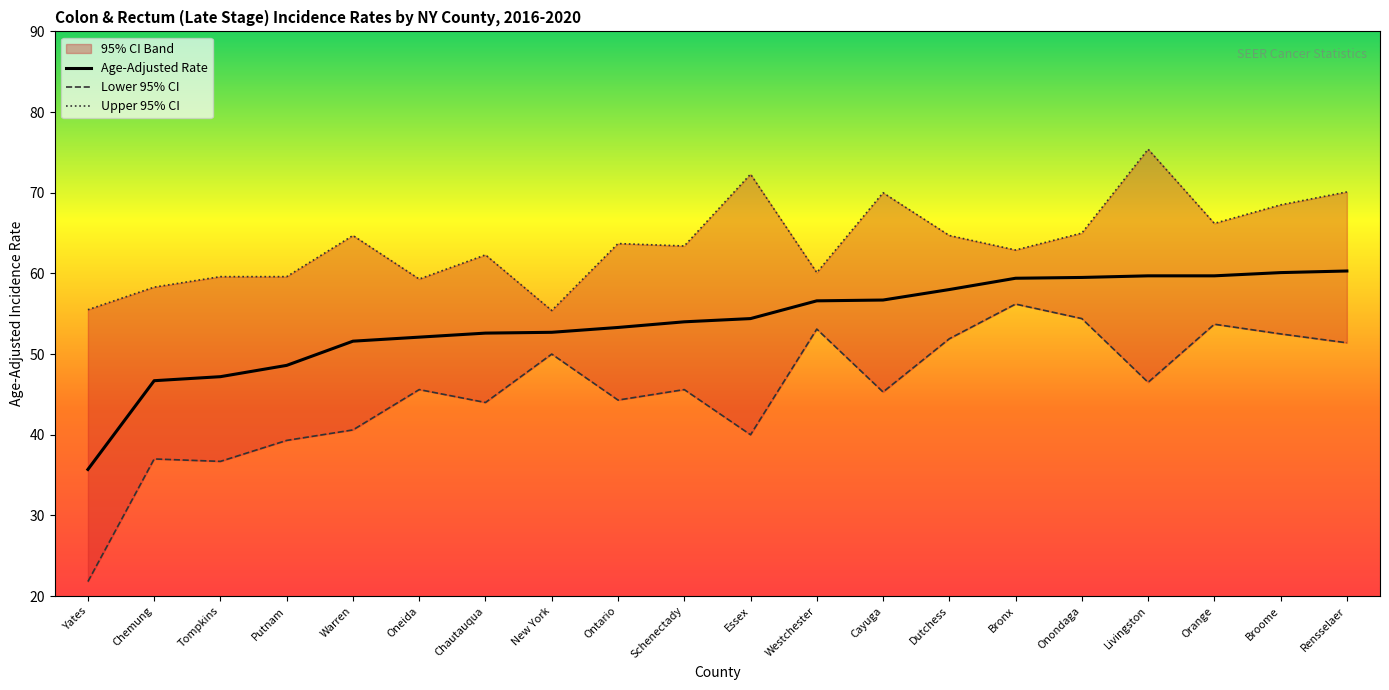

List the series in order of their peak value, highest first.

Upper 95% CI, Age-Adjusted Rate, Lower 95% CI